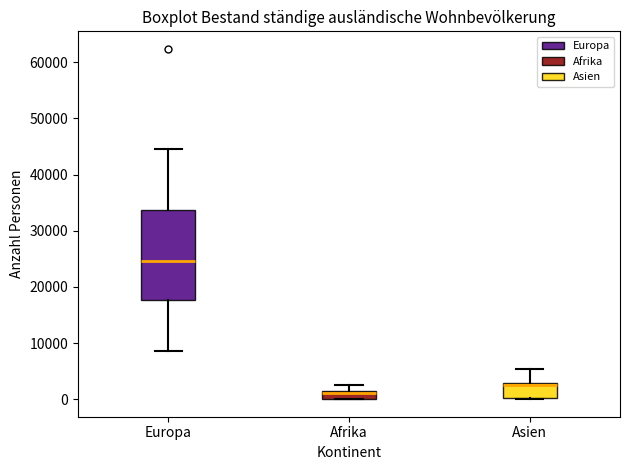

Where does the upper whisker of the box for Europa end on the y-axis? The values are not printed on the chart, so give them approximately, as read against the axis.

45000